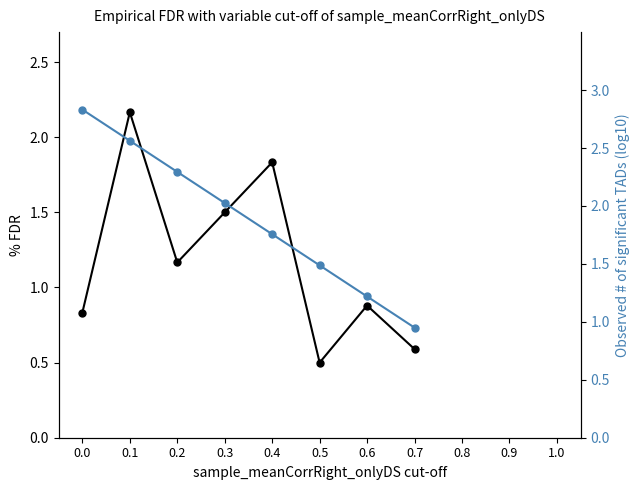

Where is the first local maximum for % FDR?

0.1